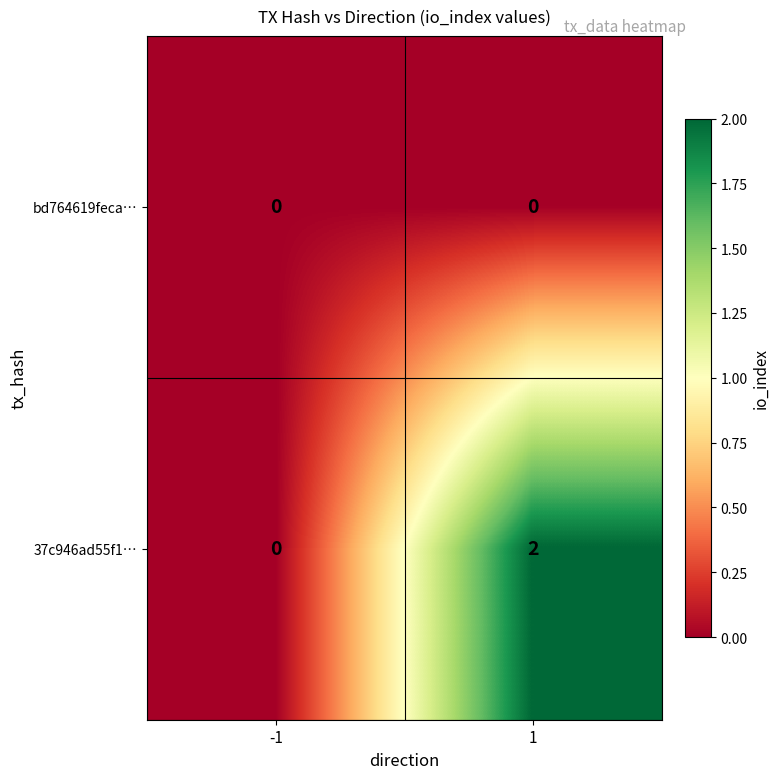

How many distinct data groups are displayed?

2